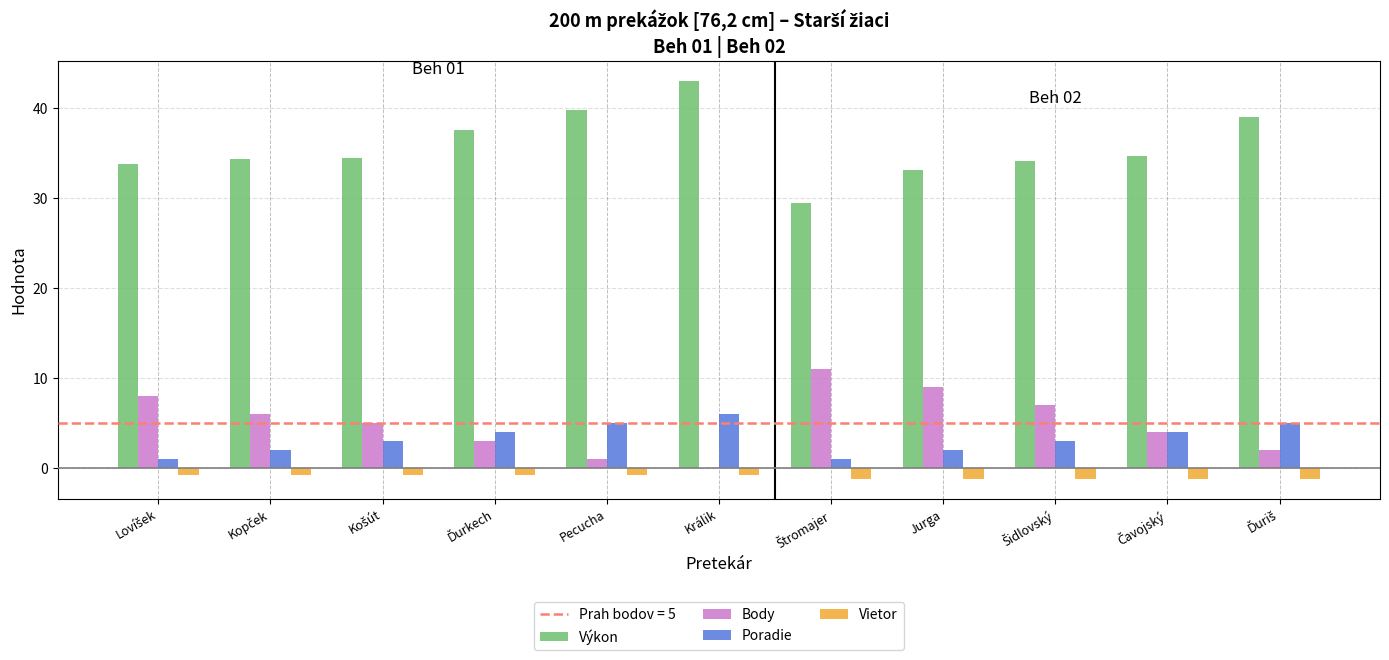

What is the greatest value displayed?

43.1